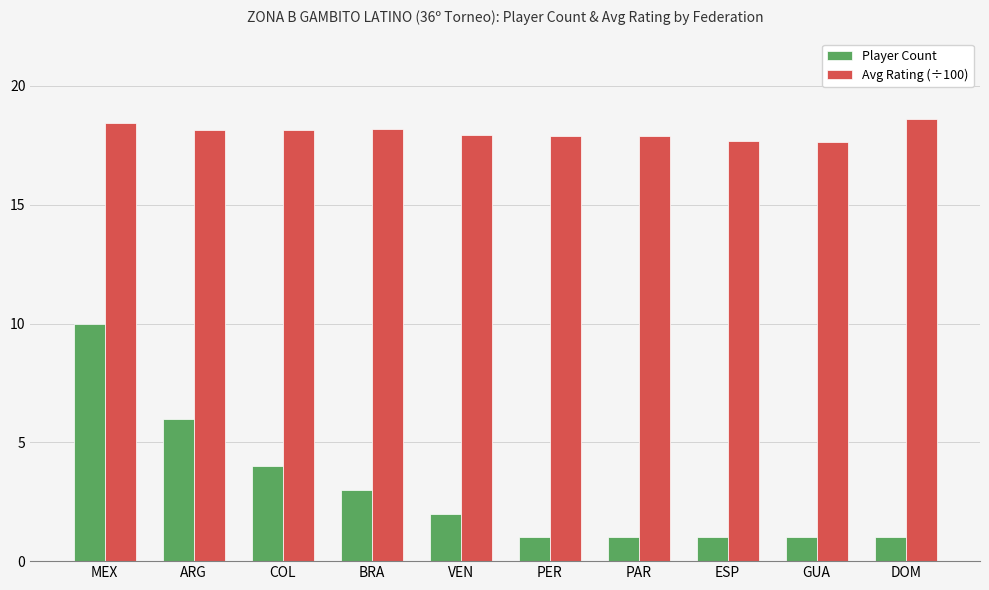

What is the maximum value for Avg Rating (÷100)?

18.6